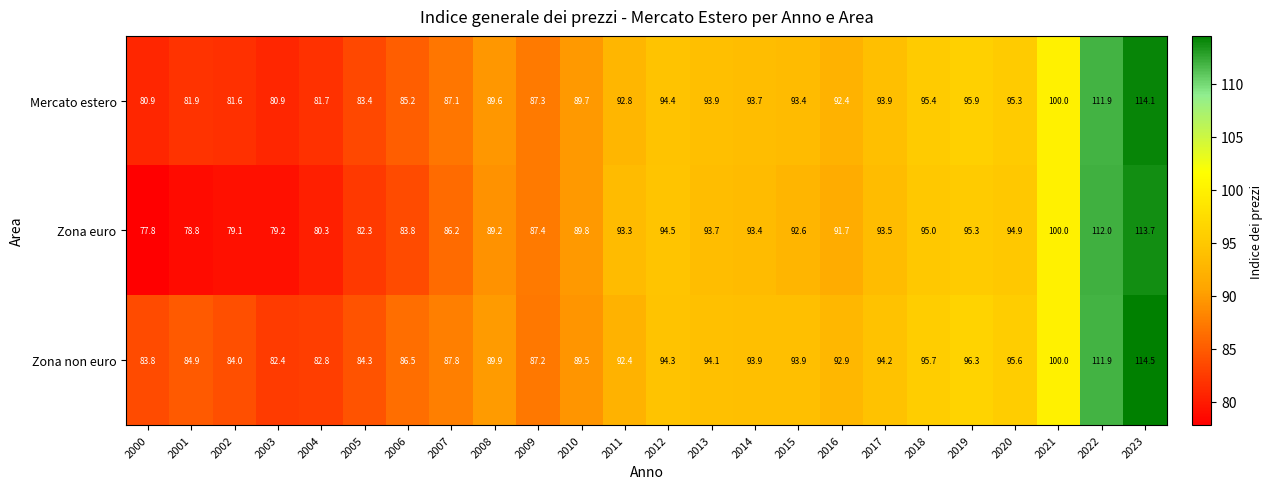

What is the sum of all Zona euro values?

2177.5